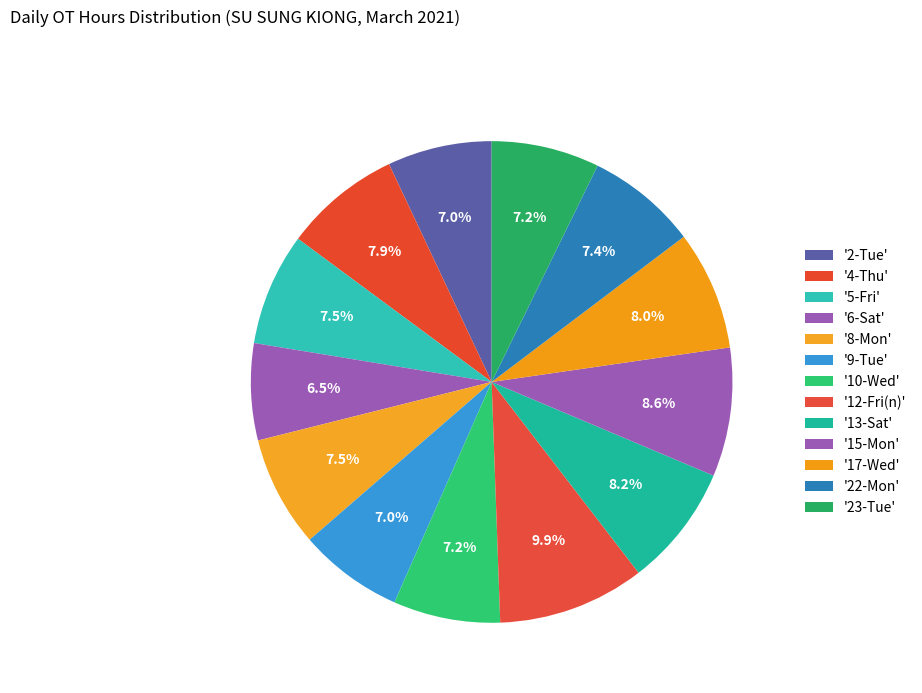

How many segments does this pie chart have?

13